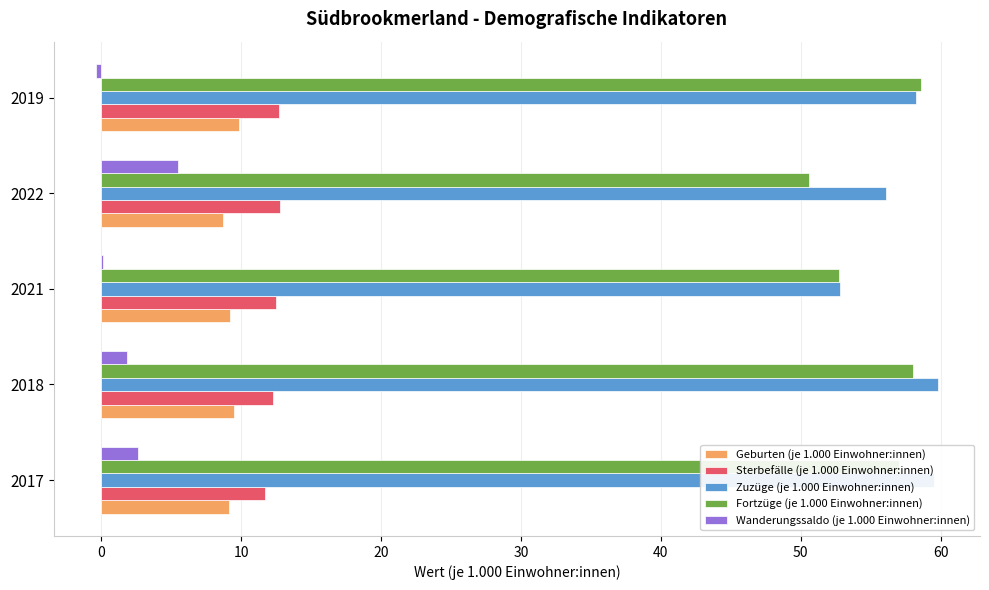

True or false: Fortzüge (je 1.000 Einwohner:innen) has a value of 50.6 at 2022.

True